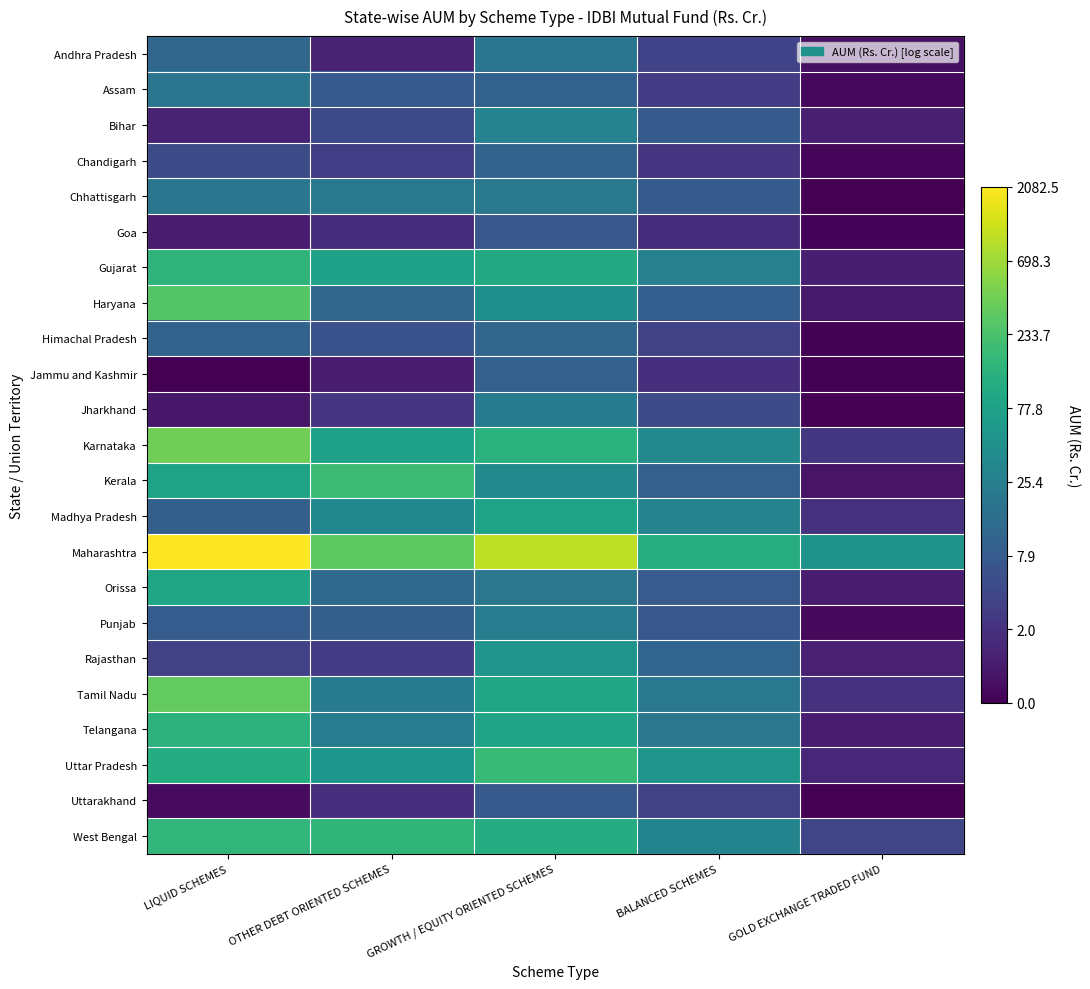

Reading left to right, what are all the values shown in this chart?

Andhra Pradesh: LIQUID SCHEMES=2.5	OTHER DEBT ORIENTED SCHEMES=0.8	GROWTH / EQUITY ORIENTED SCHEMES=3.0	BALANCED SCHEMES=1.5	GOLD EXCHANGE TRADED FUND=0.3
Assam: LIQUID SCHEMES=3.0	OTHER DEBT ORIENTED SCHEMES=2.1	GROWTH / EQUITY ORIENTED SCHEMES=2.4	BALANCED SCHEMES=1.4	GOLD EXCHANGE TRADED FUND=0.2
Bihar: LIQUID SCHEMES=0.8	OTHER DEBT ORIENTED SCHEMES=1.7	GROWTH / EQUITY ORIENTED SCHEMES=3.4	BALANCED SCHEMES=2.2	GOLD EXCHANGE TRADED FUND=0.7
Chandigarh: LIQUID SCHEMES=1.7	OTHER DEBT ORIENTED SCHEMES=1.4	GROWTH / EQUITY ORIENTED SCHEMES=2.4	BALANCED SCHEMES=1.2	GOLD EXCHANGE TRADED FUND=0.1
Chhattisgarh: LIQUID SCHEMES=3.0	OTHER DEBT ORIENTED SCHEMES=3.1	GROWTH / EQUITY ORIENTED SCHEMES=3.1	BALANCED SCHEMES=2.2	GOLD EXCHANGE TRADED FUND=0.0
Goa: LIQUID SCHEMES=0.6	OTHER DEBT ORIENTED SCHEMES=1.0	GROWTH / EQUITY ORIENTED SCHEMES=2.1	BALANCED SCHEMES=1.0	GOLD EXCHANGE TRADED FUND=0.1
Gujarat: LIQUID SCHEMES=5.0	OTHER DEBT ORIENTED SCHEMES=4.4	GROWTH / EQUITY ORIENTED SCHEMES=4.6	BALANCED SCHEMES=3.3	GOLD EXCHANGE TRADED FUND=0.6
Haryana: LIQUID SCHEMES=5.6	OTHER DEBT ORIENTED SCHEMES=2.5	GROWTH / EQUITY ORIENTED SCHEMES=3.8	BALANCED SCHEMES=2.3	GOLD EXCHANGE TRADED FUND=0.5
Himachal Pradesh: LIQUID SCHEMES=2.4	OTHER DEBT ORIENTED SCHEMES=1.9	GROWTH / EQUITY ORIENTED SCHEMES=2.5	BALANCED SCHEMES=1.5	GOLD EXCHANGE TRADED FUND=0.0
Jammu and Kashmir: LIQUID SCHEMES=0.0	OTHER DEBT ORIENTED SCHEMES=0.6	GROWTH / EQUITY ORIENTED SCHEMES=2.3	BALANCED SCHEMES=1.1	GOLD EXCHANGE TRADED FUND=0.0
Jharkhand: LIQUID SCHEMES=0.5	OTHER DEBT ORIENTED SCHEMES=1.2	GROWTH / EQUITY ORIENTED SCHEMES=3.1	BALANCED SCHEMES=1.8	GOLD EXCHANGE TRADED FUND=0.0
Karnataka: LIQUID SCHEMES=6.0	OTHER DEBT ORIENTED SCHEMES=4.4	GROWTH / EQUITY ORIENTED SCHEMES=4.9	BALANCED SCHEMES=3.6	GOLD EXCHANGE TRADED FUND=1.2
Kerala: LIQUID SCHEMES=4.4	OTHER DEBT ORIENTED SCHEMES=5.2	GROWTH / EQUITY ORIENTED SCHEMES=3.6	BALANCED SCHEMES=2.4	GOLD EXCHANGE TRADED FUND=0.4
Madhya Pradesh: LIQUID SCHEMES=2.3	OTHER DEBT ORIENTED SCHEMES=3.6	GROWTH / EQUITY ORIENTED SCHEMES=4.4	BALANCED SCHEMES=3.4	GOLD EXCHANGE TRADED FUND=1.1
Maharashtra: LIQUID SCHEMES=7.6	OTHER DEBT ORIENTED SCHEMES=5.7	GROWTH / EQUITY ORIENTED SCHEMES=6.9	BALANCED SCHEMES=4.8	GOLD EXCHANGE TRADED FUND=4.0
Orissa: LIQUID SCHEMES=4.5	OTHER DEBT ORIENTED SCHEMES=2.6	GROWTH / EQUITY ORIENTED SCHEMES=3.0	BALANCED SCHEMES=2.2	GOLD EXCHANGE TRADED FUND=0.6
Punjab: LIQUID SCHEMES=2.2	OTHER DEBT ORIENTED SCHEMES=2.3	GROWTH / EQUITY ORIENTED SCHEMES=3.2	BALANCED SCHEMES=2.1	GOLD EXCHANGE TRADED FUND=0.2
Rajasthan: LIQUID SCHEMES=1.5	OTHER DEBT ORIENTED SCHEMES=1.4	GROWTH / EQUITY ORIENTED SCHEMES=4.0	BALANCED SCHEMES=2.5	GOLD EXCHANGE TRADED FUND=0.7
Tamil Nadu: LIQUID SCHEMES=5.8	OTHER DEBT ORIENTED SCHEMES=3.1	GROWTH / EQUITY ORIENTED SCHEMES=4.5	BALANCED SCHEMES=3.0	GOLD EXCHANGE TRADED FUND=1.1
Telangana: LIQUID SCHEMES=4.9	OTHER DEBT ORIENTED SCHEMES=3.2	GROWTH / EQUITY ORIENTED SCHEMES=4.5	BALANCED SCHEMES=3.0	GOLD EXCHANGE TRADED FUND=0.6
Uttar Pradesh: LIQUID SCHEMES=4.7	OTHER DEBT ORIENTED SCHEMES=4.0	GROWTH / EQUITY ORIENTED SCHEMES=5.2	BALANCED SCHEMES=4.0	GOLD EXCHANGE TRADED FUND=0.8
Uttarakhand: LIQUID SCHEMES=0.2	OTHER DEBT ORIENTED SCHEMES=1.0	GROWTH / EQUITY ORIENTED SCHEMES=2.1	BALANCED SCHEMES=1.5	GOLD EXCHANGE TRADED FUND=0.0
West Bengal: LIQUID SCHEMES=5.0	OTHER DEBT ORIENTED SCHEMES=5.0	GROWTH / EQUITY ORIENTED SCHEMES=4.7	BALANCED SCHEMES=3.5	GOLD EXCHANGE TRADED FUND=1.6